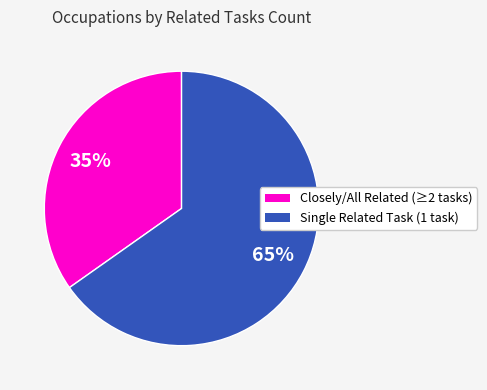

To the nearest percent, what is the average slice percentage?

50%